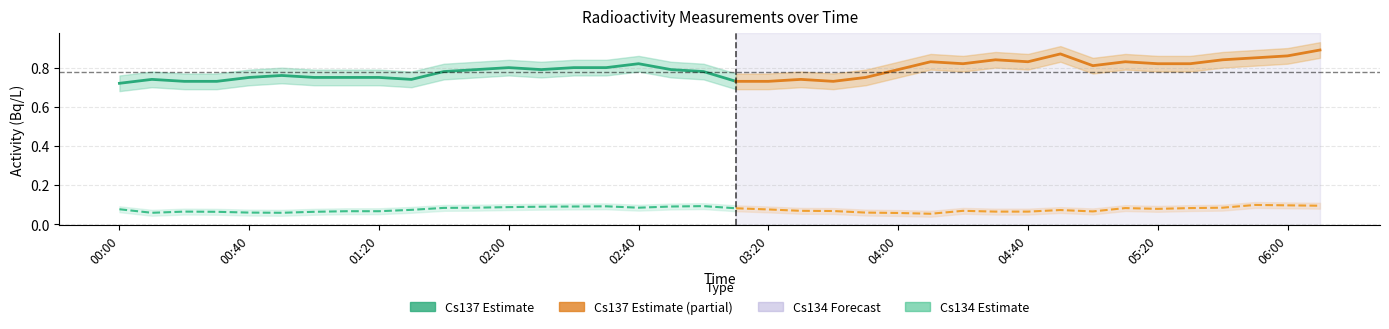

At which category is the sum across all series the highest?

37